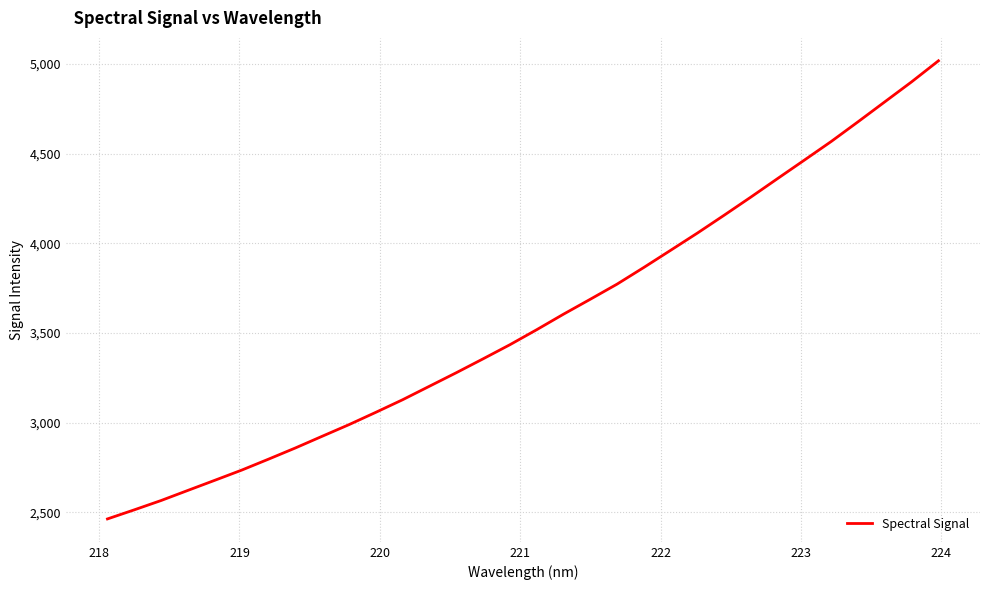

What is the difference between the maximum and minimum values?

2555.2